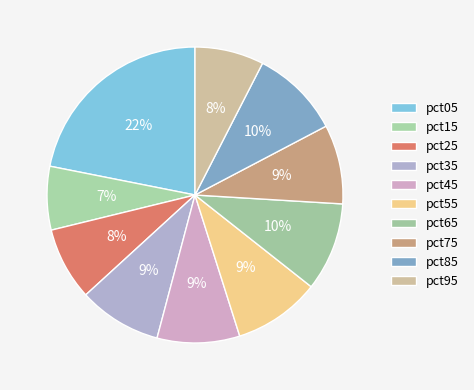

To the nearest percent, what is the average slice percentage?

10%